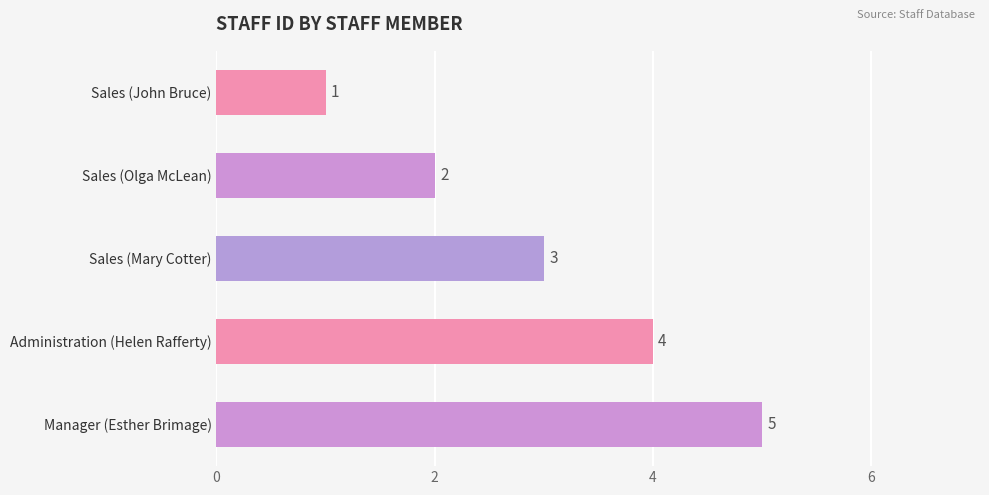

What is the change in value from Administration (Helen Rafferty) to Manager (Esther Brimage)?

+1